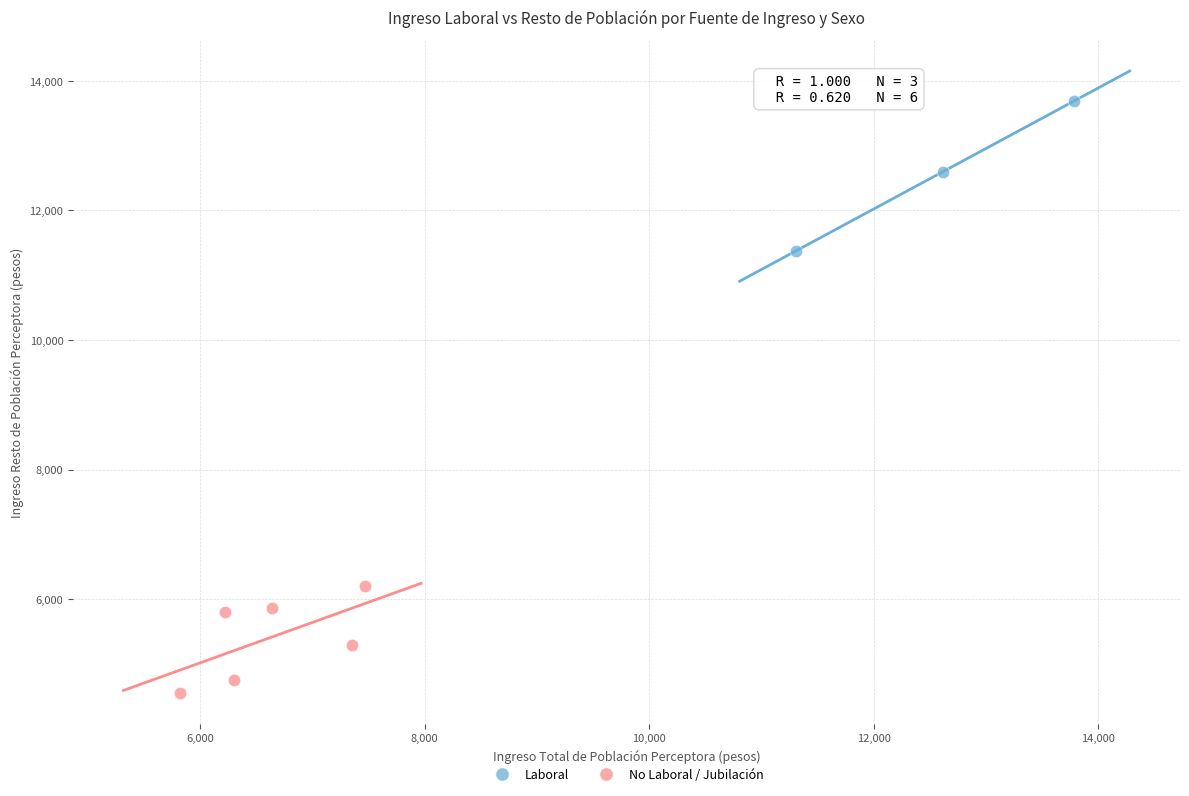

Which series has the widest spread of Y values?

Laboral